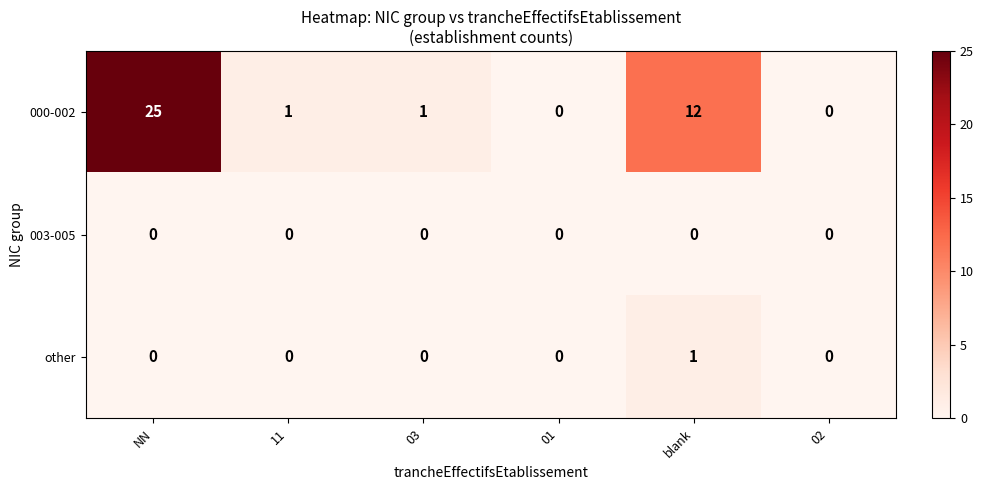

What is the difference between the highest and lowest values at NN?

25